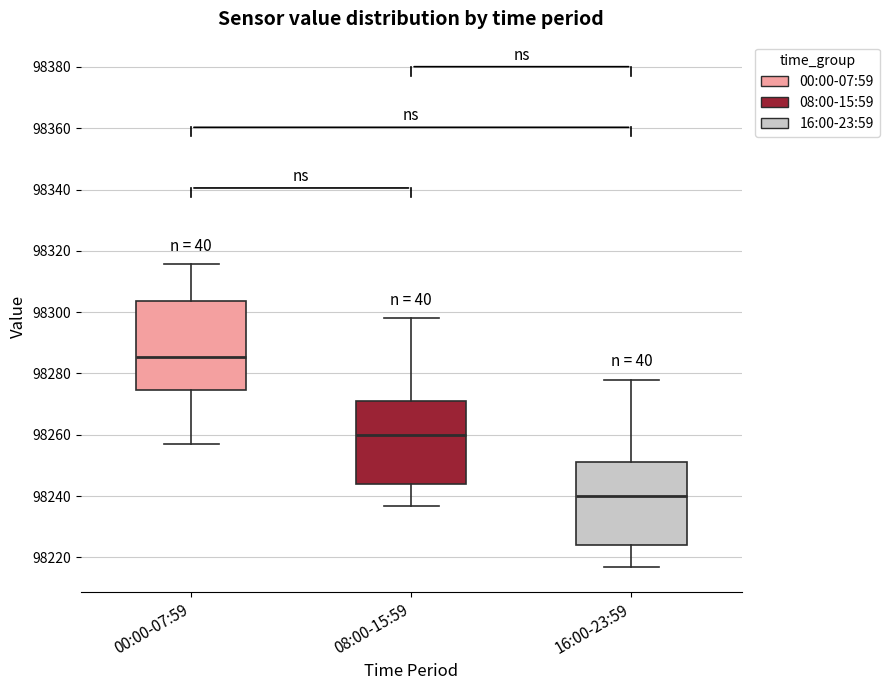

Reading left to right, read every box against the y-axis: the position of its median line, the range the box covers, and the ends of its whiskers. The values are not printed on the chart, so give them approximately, as read against the axis.

00:00-07:59: median 98286, box 98274 to 98304, whiskers 98256 to 98316
08:00-15:59: median 98260, box 98244 to 98272, whiskers 98236 to 98298
16:00-23:59: median 98240, box 98224 to 98252, whiskers 98216 to 98278